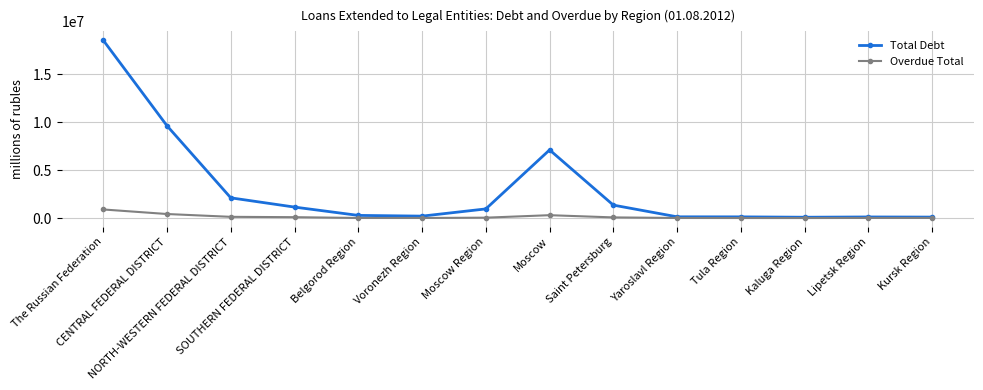

What is the difference between the maximum and minimum values in the Overdue Total series?

892025